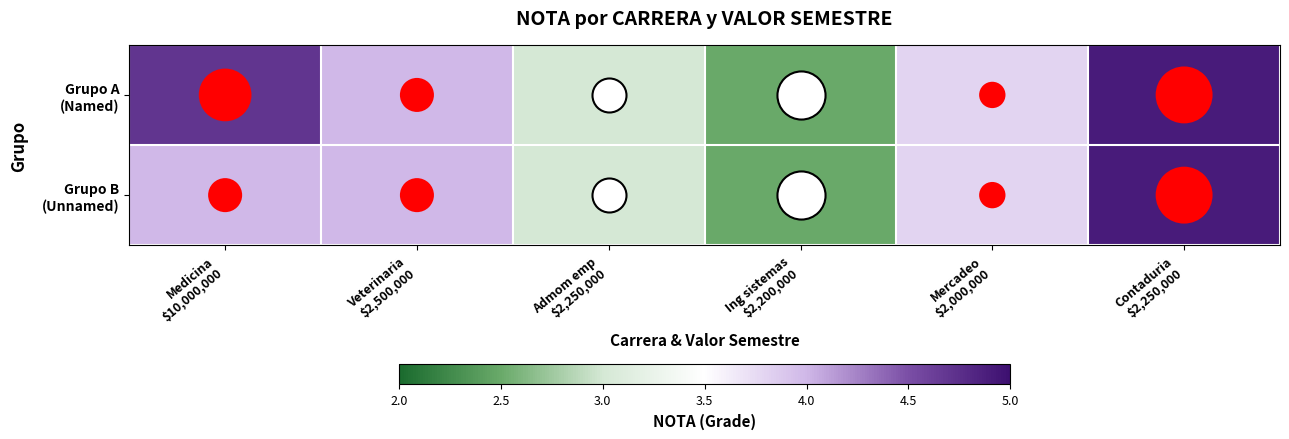

What is the total value across all series at Contaduria
$2,250,000?

9.8